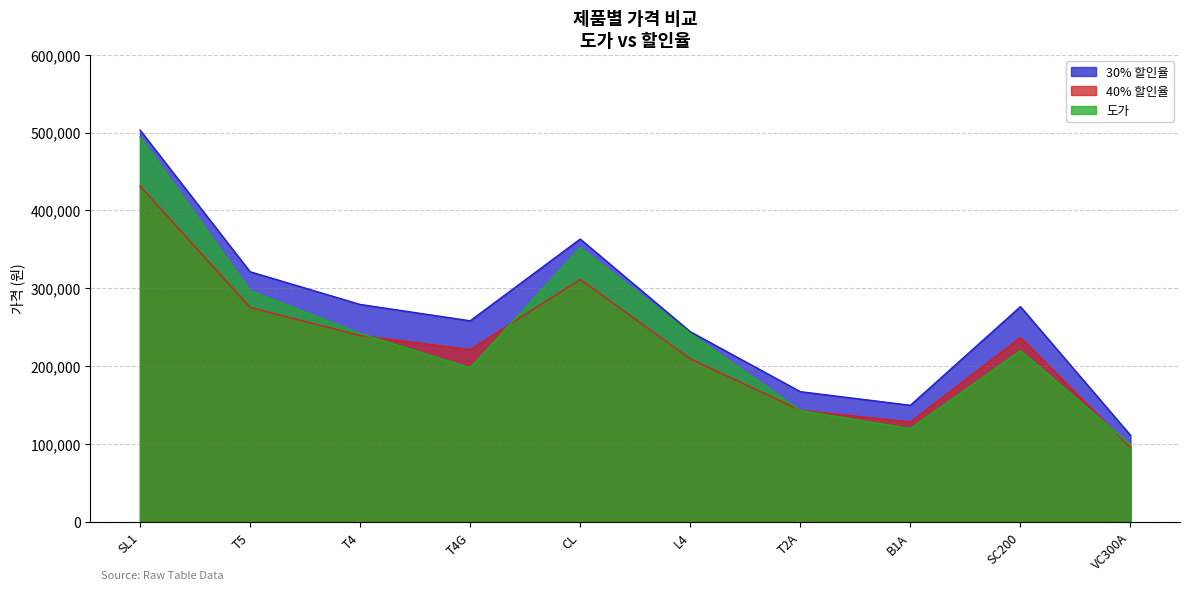

How many data points does each series have?

10